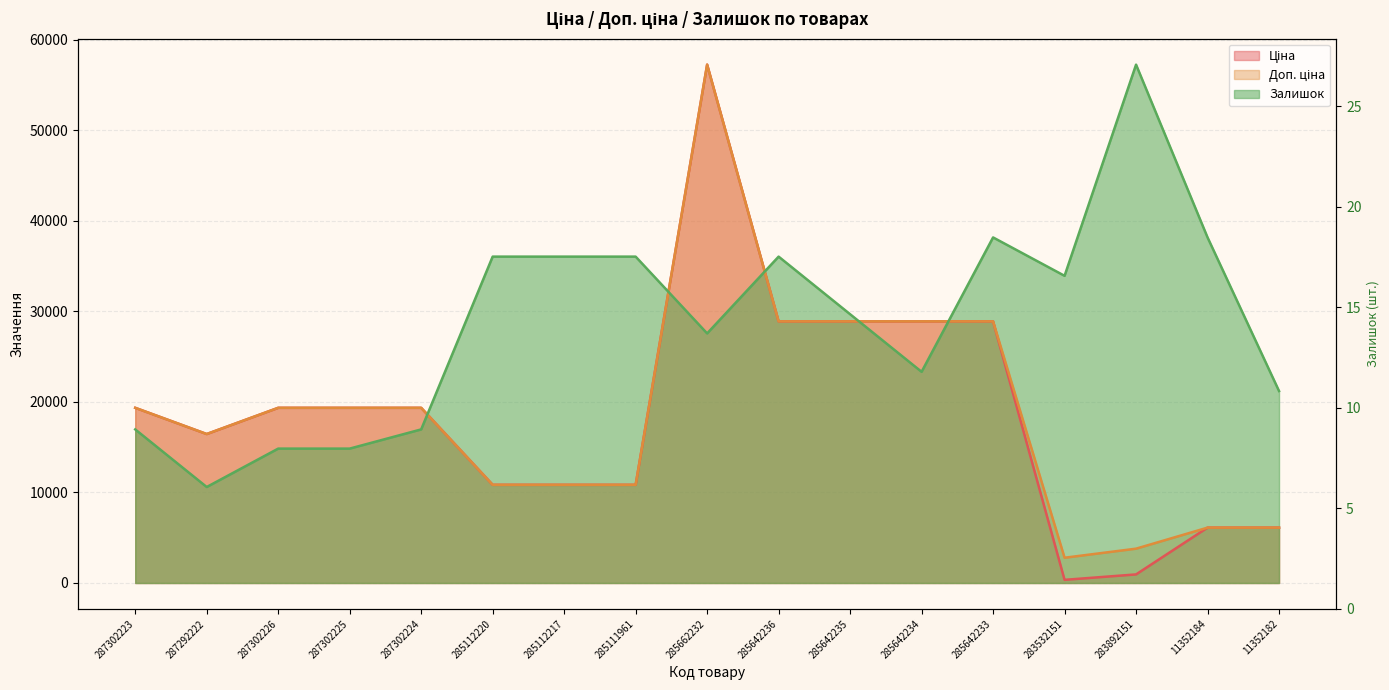

How many data points in Ціна are less than 19343?

8